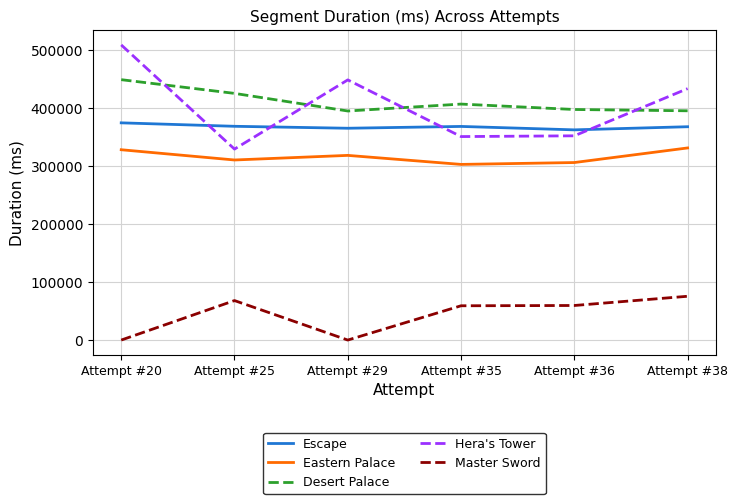

Where is Desert Palace nearest to the value 421615?

Attempt #25